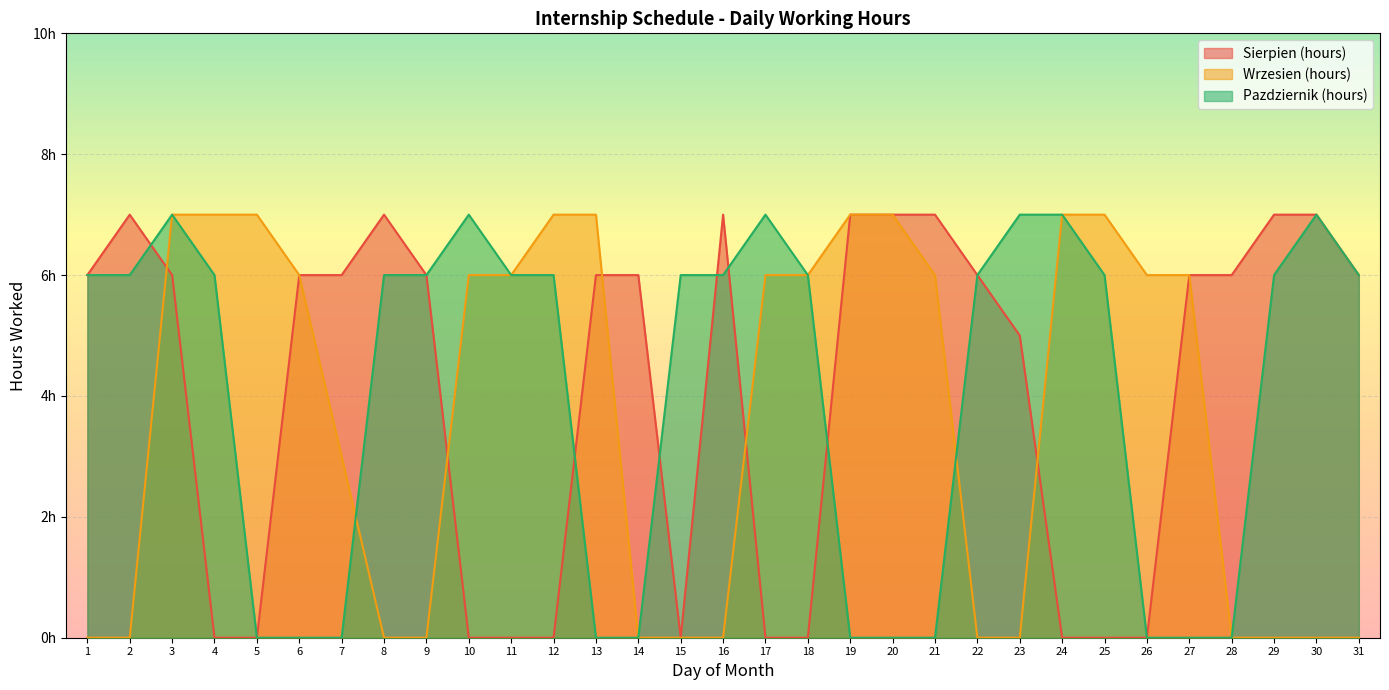

Rank the categories by Wrzesien (hours) value from highest to lowest.

3, 4, 5, 12, 13, 19, 20, 24, 25, 6, 10, 11, 17, 18, 21, 26, 27, 7, 1, 2, 8, 9, 14, 15, 16, 22, 23, 28, 29, 30, 31